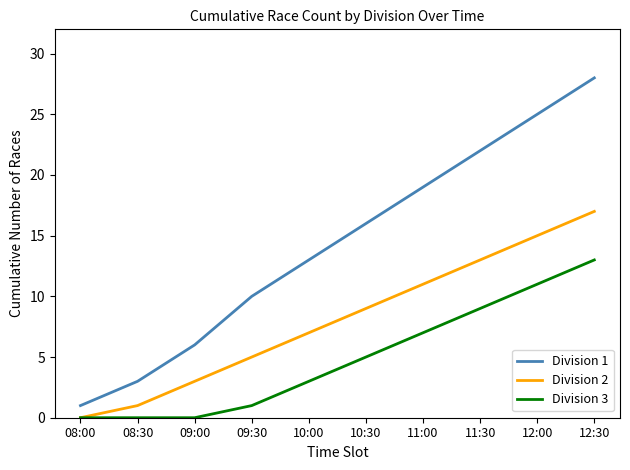

True or false: Division 1 and Division 2 intersect in this chart.

False